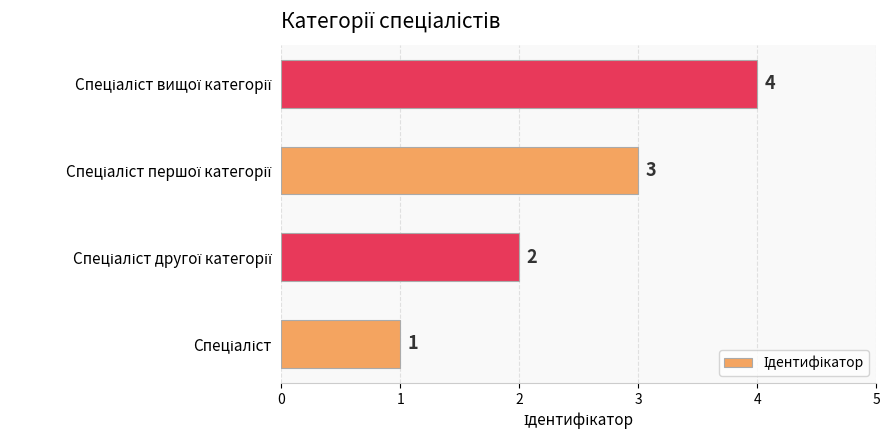

What is the maximum value shown in the chart?

4